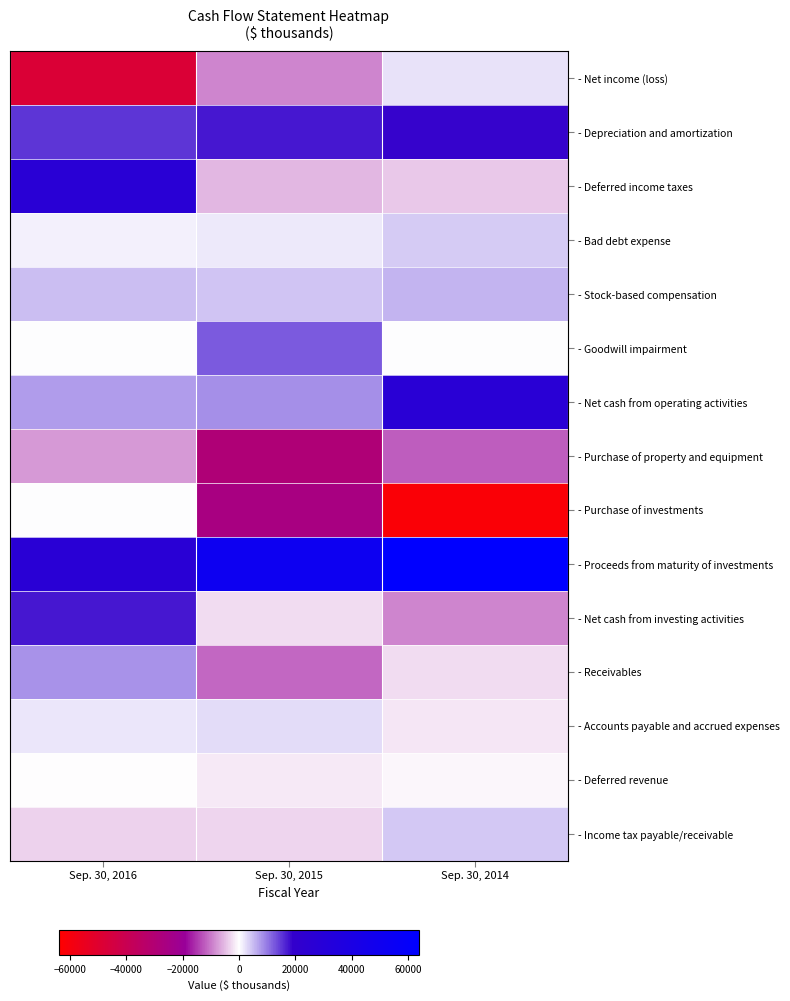

Rank the series at Sep. 30, 2015 from lowest to highest value.

- Purchase of property and equipment, - Purchase of investments, - Receivables, - Net income (loss), - Deferred income taxes, - Income tax payable/receivable, - Net cash from investing activities, - Deferred revenue, - Bad debt expense, - Accounts payable and accrued expenses, - Stock-based compensation, - Net cash from operating activities, - Goodwill impairment, - Depreciation and amortization, - Proceeds from maturity of investments